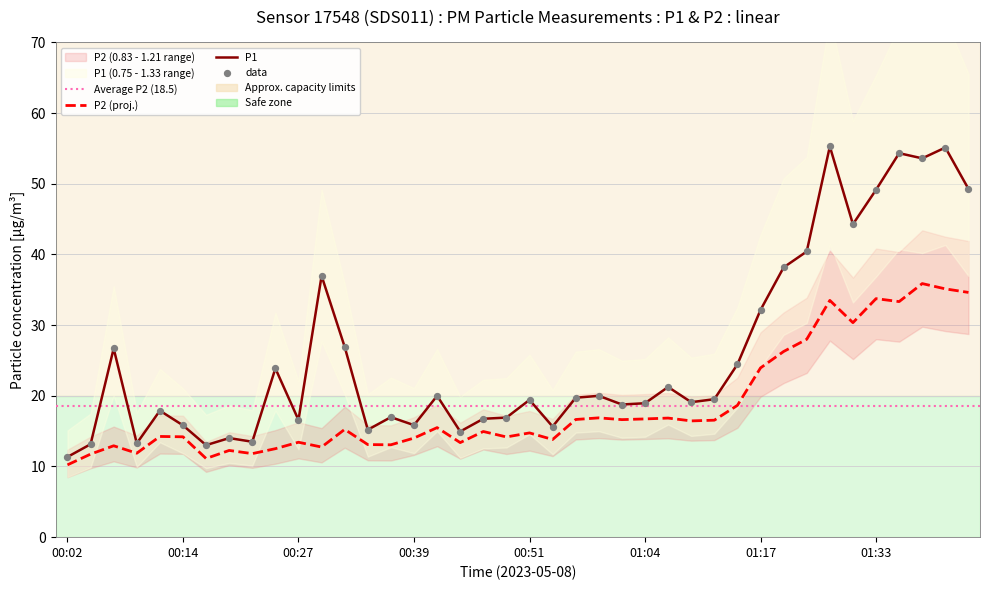

At how many categories does at least one series exceed 34?

10